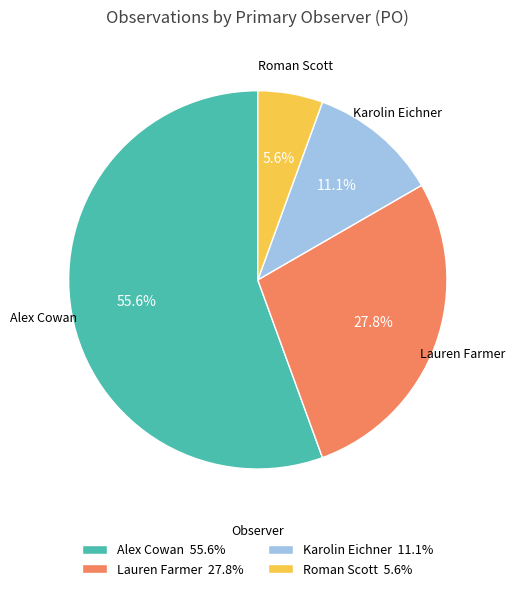

To the nearest percent, what is the average slice percentage?

25%